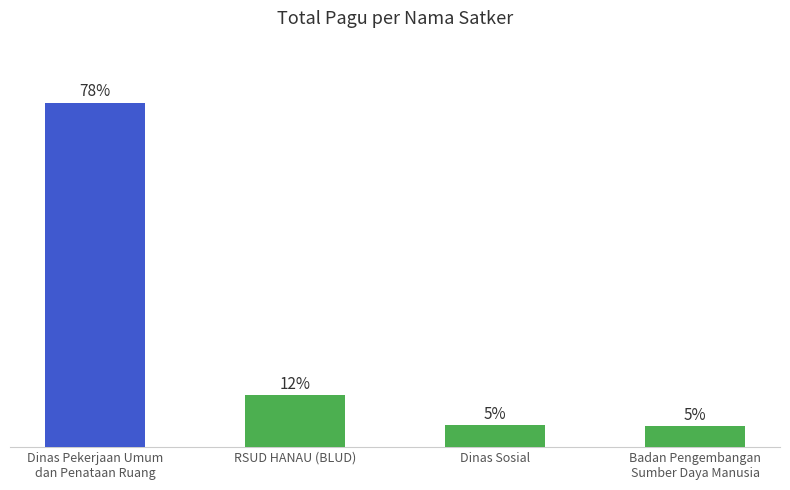

What is the label of the 2nd bar from the right?

Dinas Sosial